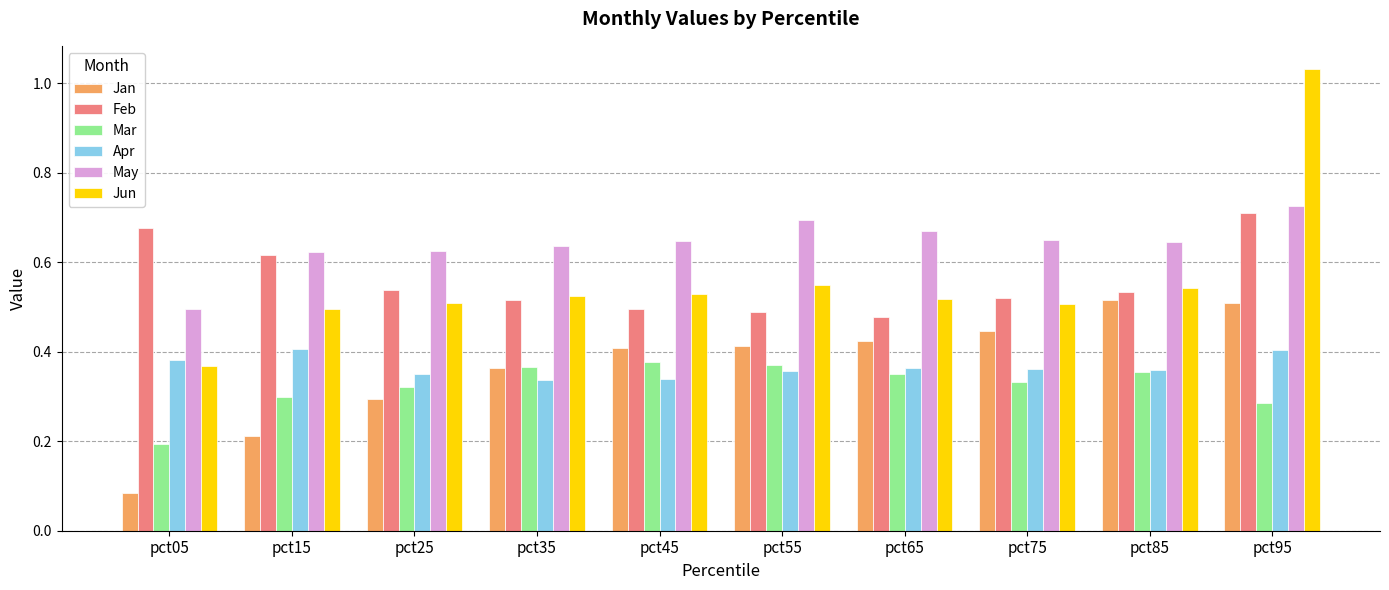

The value of May at pct85 is 0.2. True or false?

False